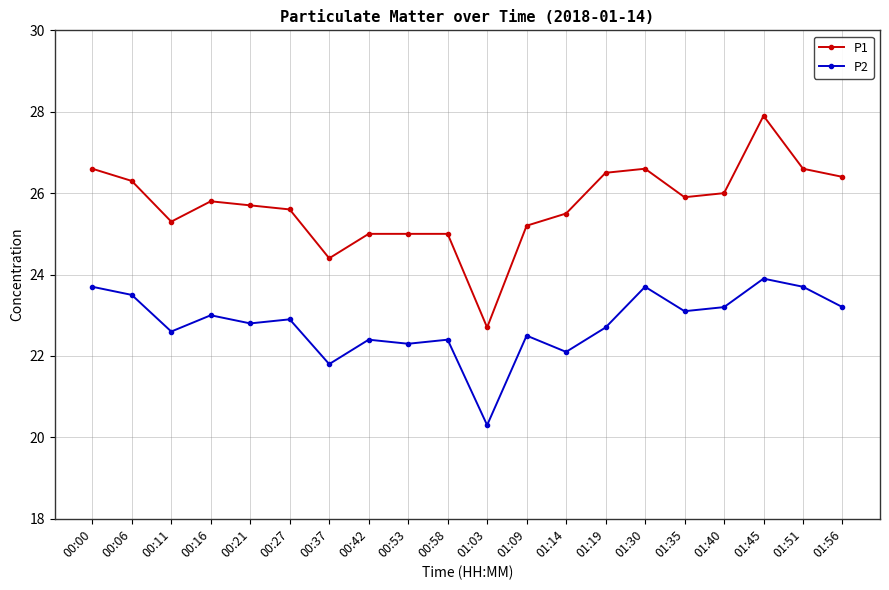

What is the average value of the P2 series?

22.8